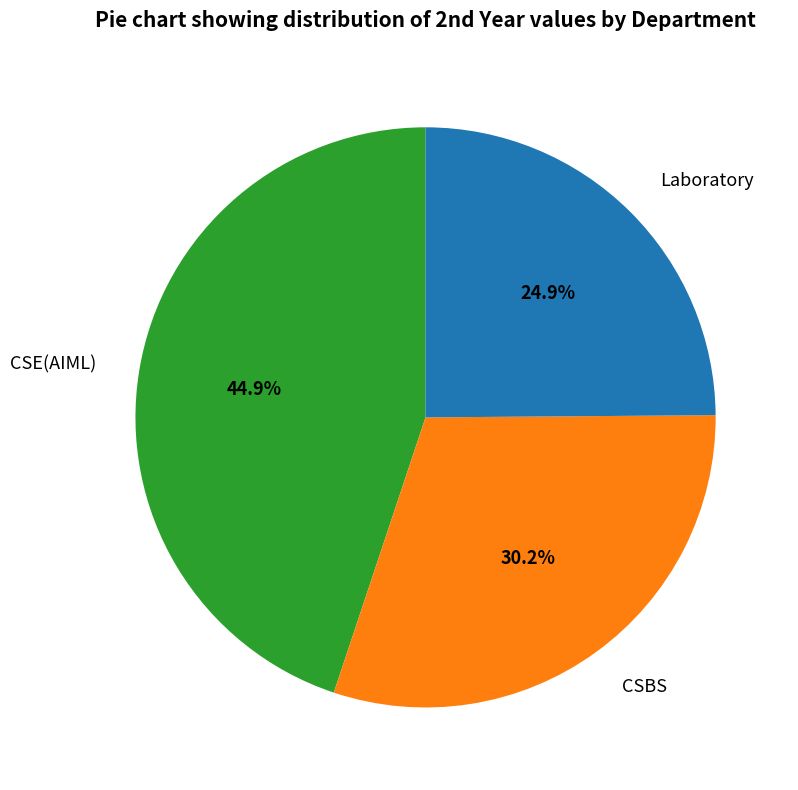

Approximately how many times larger is the value at Laboratory compared to CSBS?

0.8